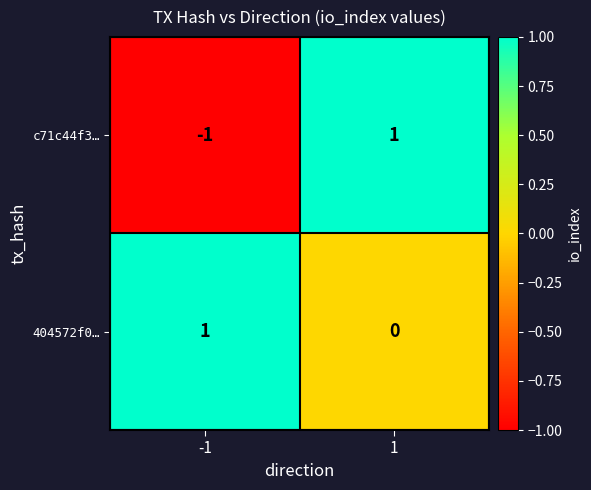

Is it true that c71c44f3… equals 1 at 1?

True